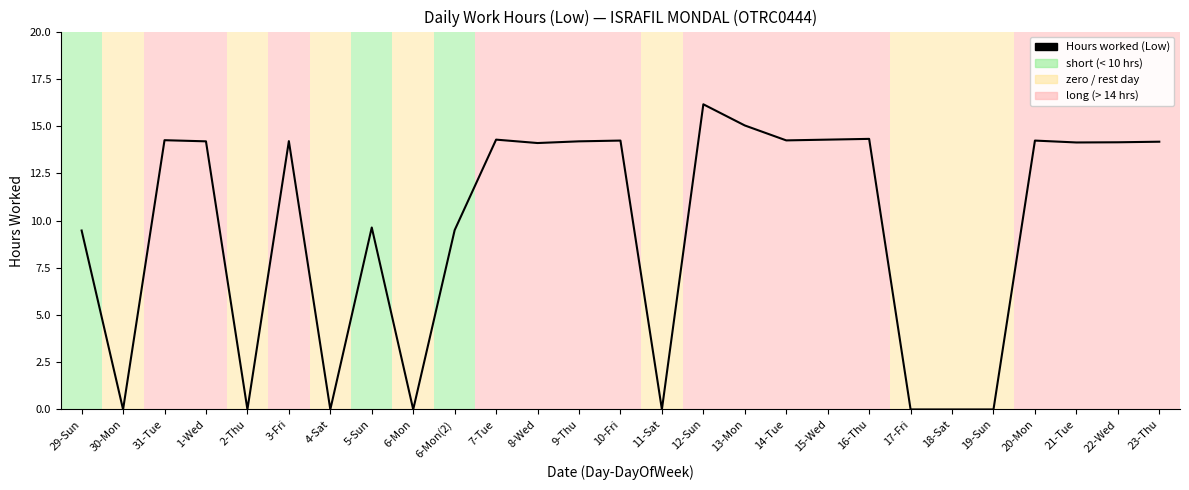

Where is the data nearest to the value 8?

29-Sun